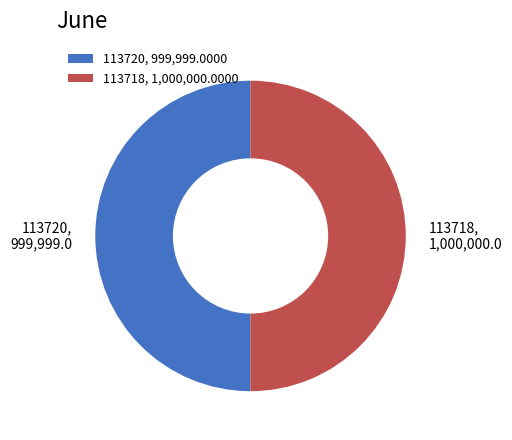

The 113718 slice represents 42% of the pie. True or false?

False